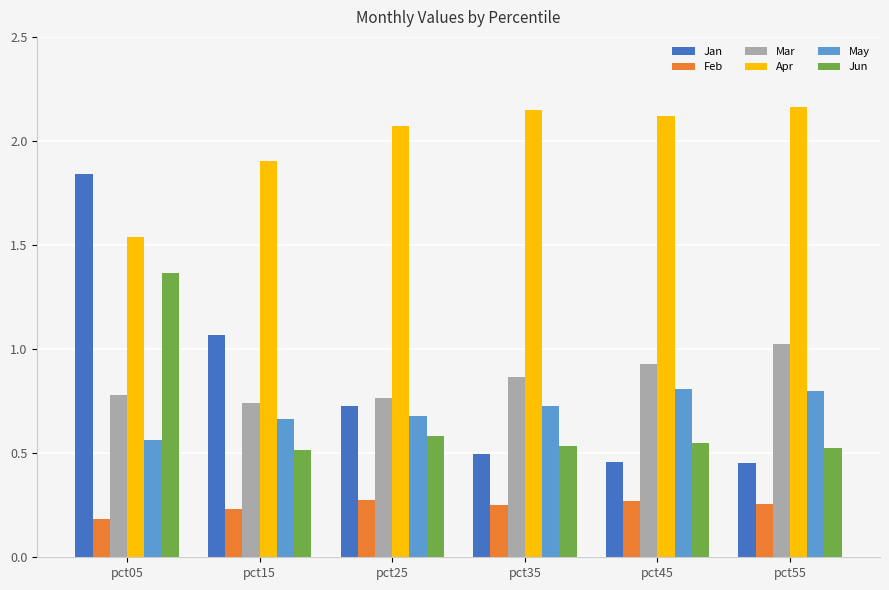

True or false: Jun has a value of 0.5 at pct45.

True